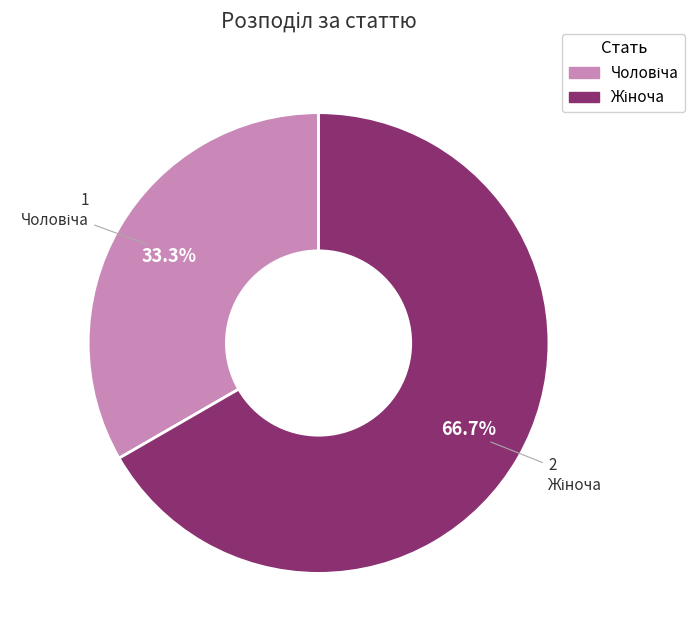

How many segments does this pie chart have?

2